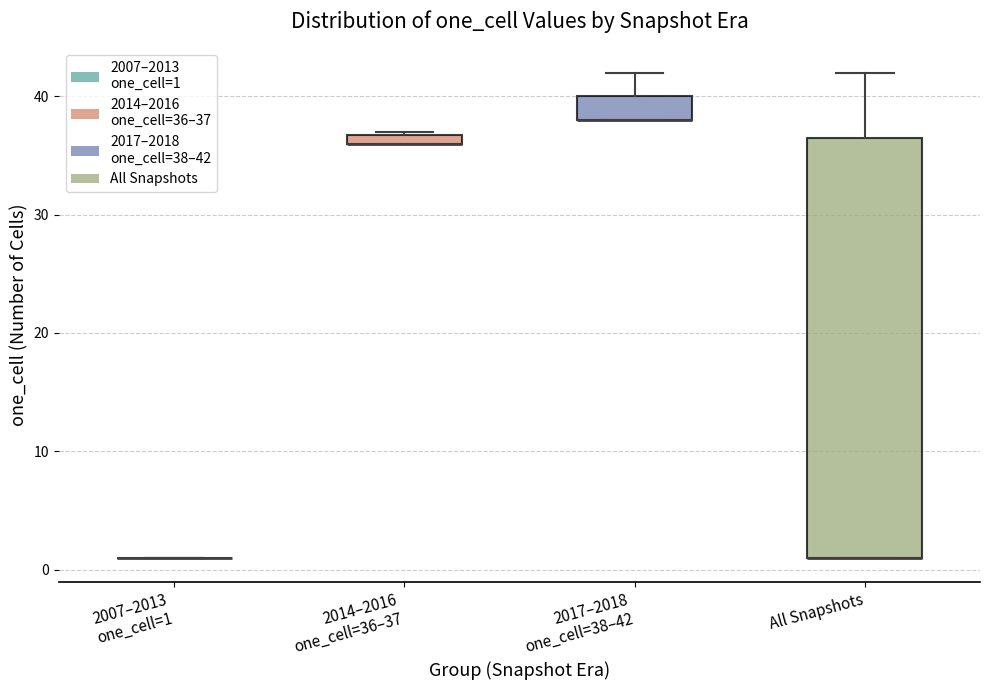

Comparing the boxes themselves (not the whiskers), which one is the tallest?

All Snapshots